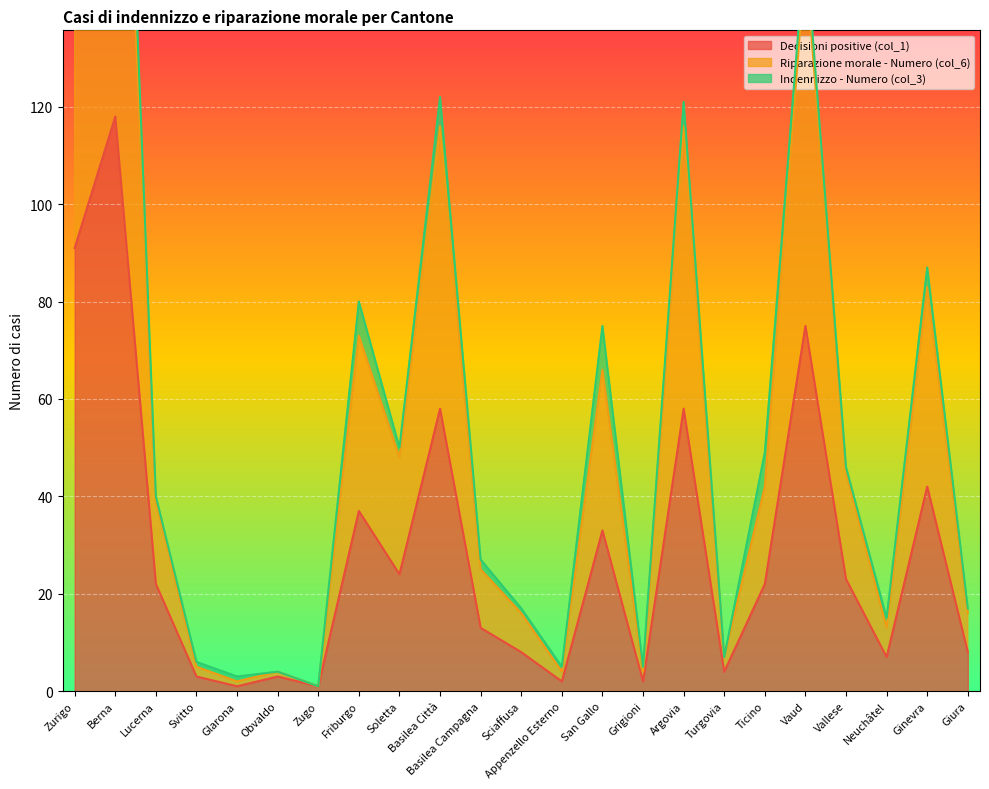

What is the maximum value for Riparazione morale - Numero (col_6)?

233